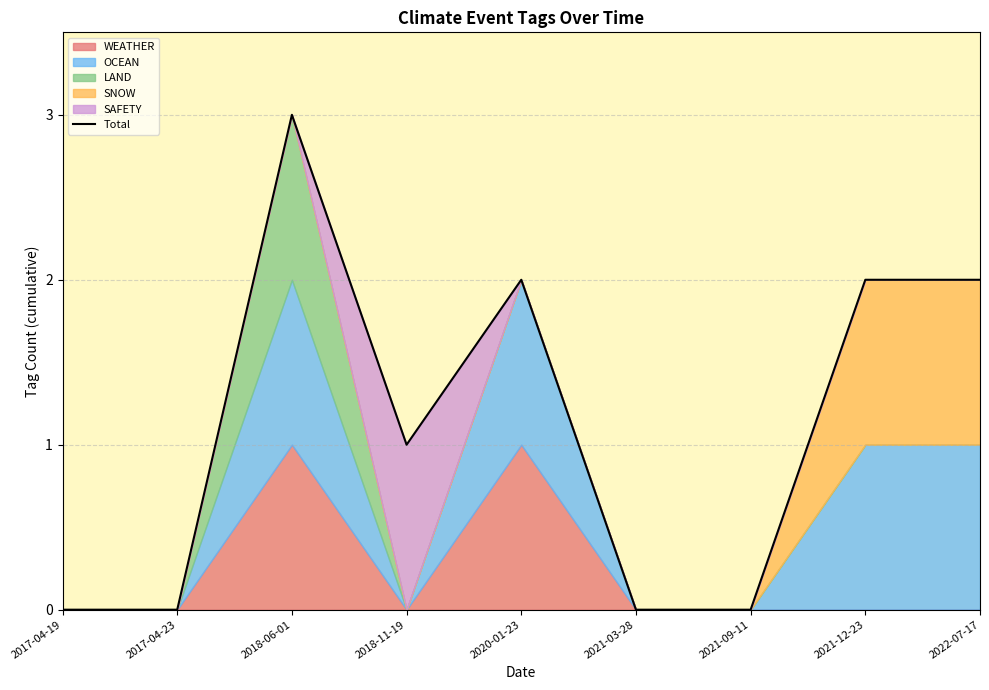

What is the label of the 6th point from the left?

2021-03-28